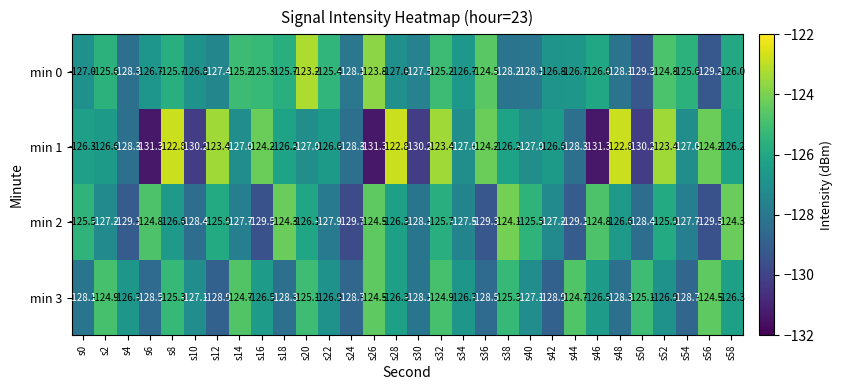

Rank the series at s54 from lowest to highest value.

min 3, min 2, min 1, min 0